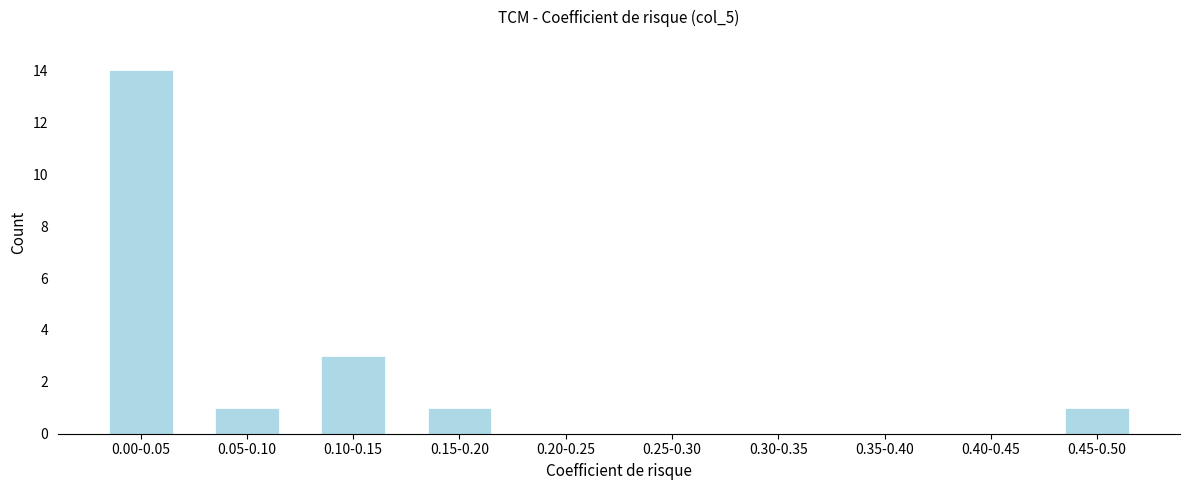

Reading left to right, transcribe all the data shown in this chart.

0.00-0.05=14	0.05-0.10=1	0.10-0.15=3	0.15-0.20=1	0.20-0.25=0	0.25-0.30=0	0.30-0.35=0	0.35-0.40=0	0.40-0.45=0	0.45-0.50=1